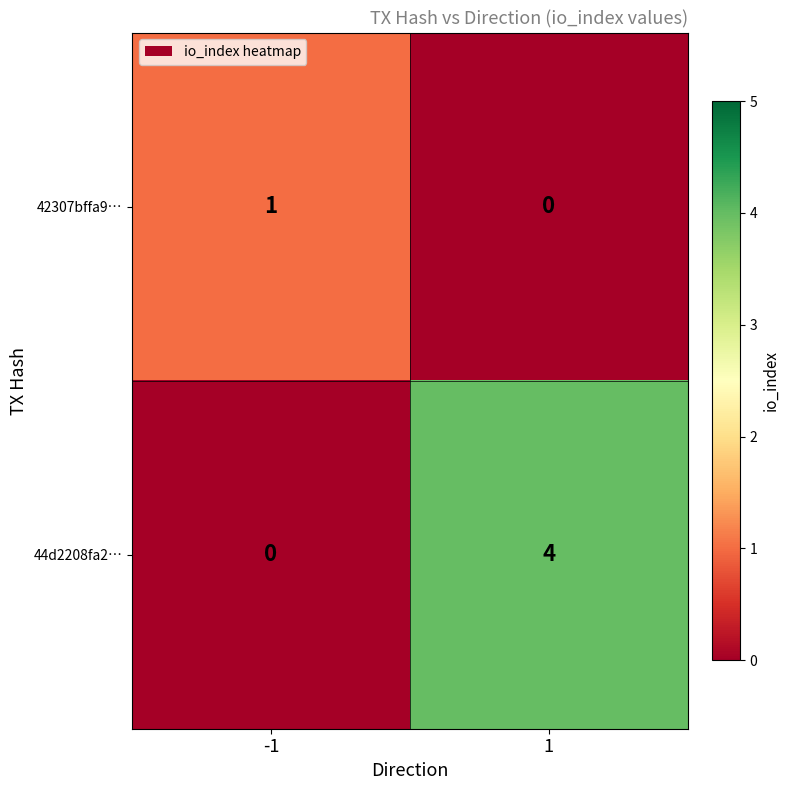

Count the number of data series in this chart.

2